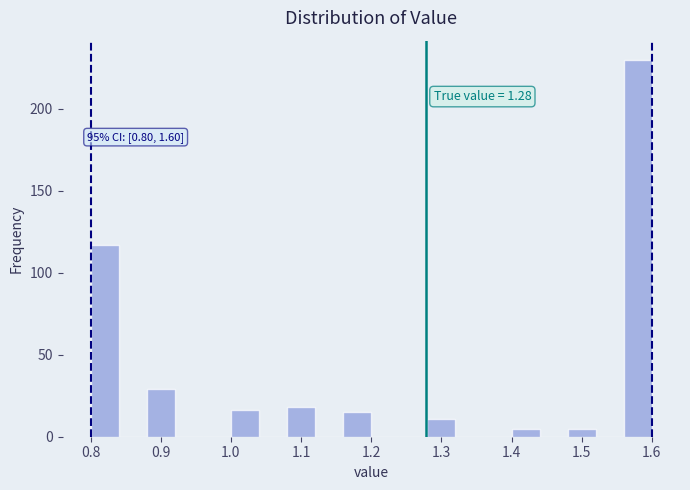

Over which range of the x-axis is the bar tallest?

1.56 to 1.60